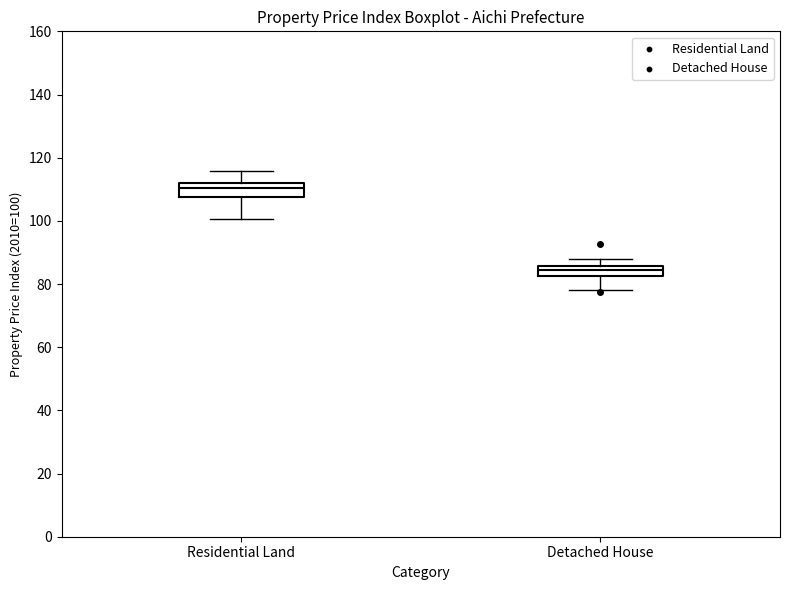

Reading left to right, read every box against the y-axis: the position of its median line, the range the box covers, and the ends of its whiskers. The values are not printed on the chart, so give them approximately, as read against the axis.

Residential Land: median 110, box 108 to 112, whiskers 100 to 116
Detached House: median 84, box 82 to 86, whiskers 78 to 88